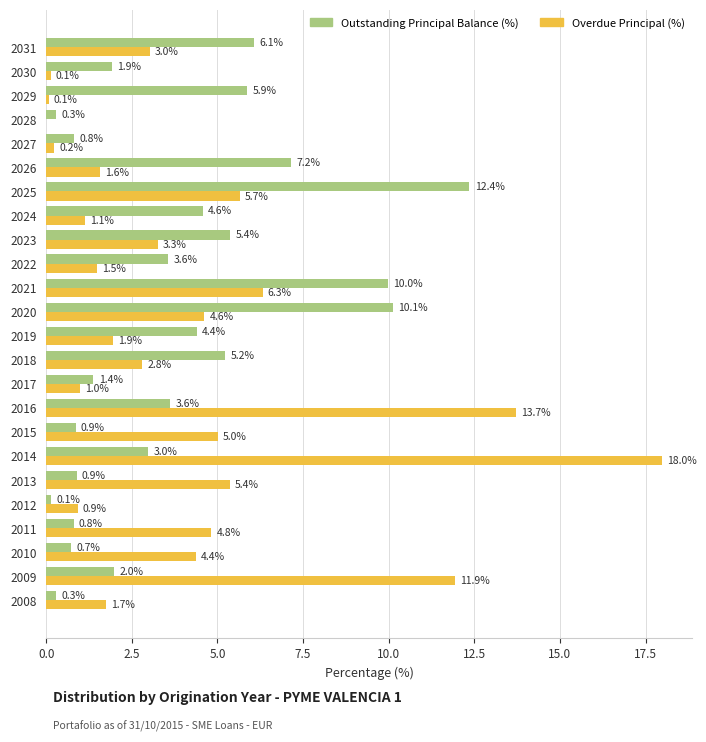

What is the sum of the Overdue Principal (%) values at 2018 and 2014?

20.8